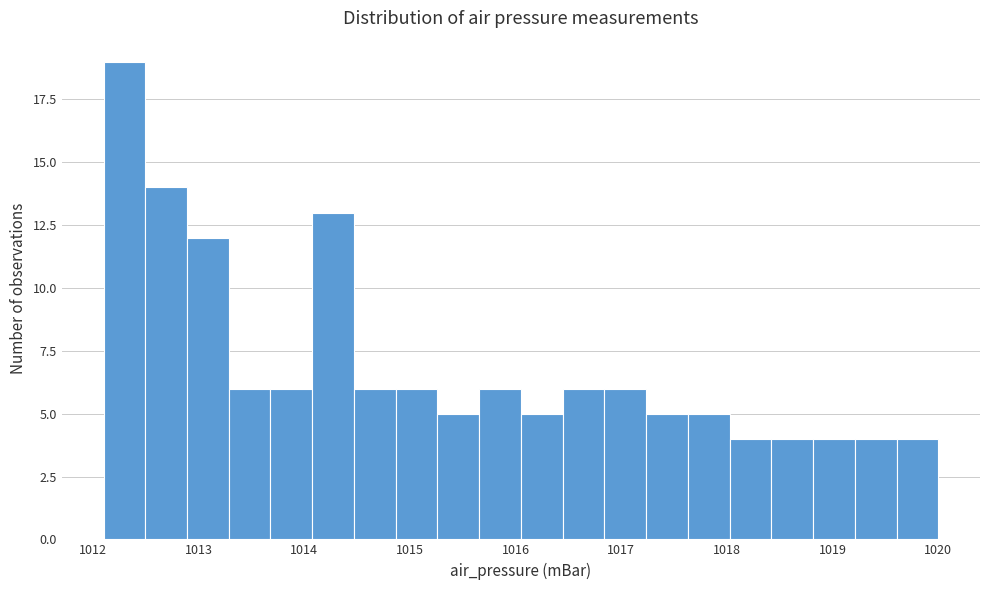

Around what value on the x-axis is the tallest bar? Give the approximate position of its centre, as read against the axis.

1012.3